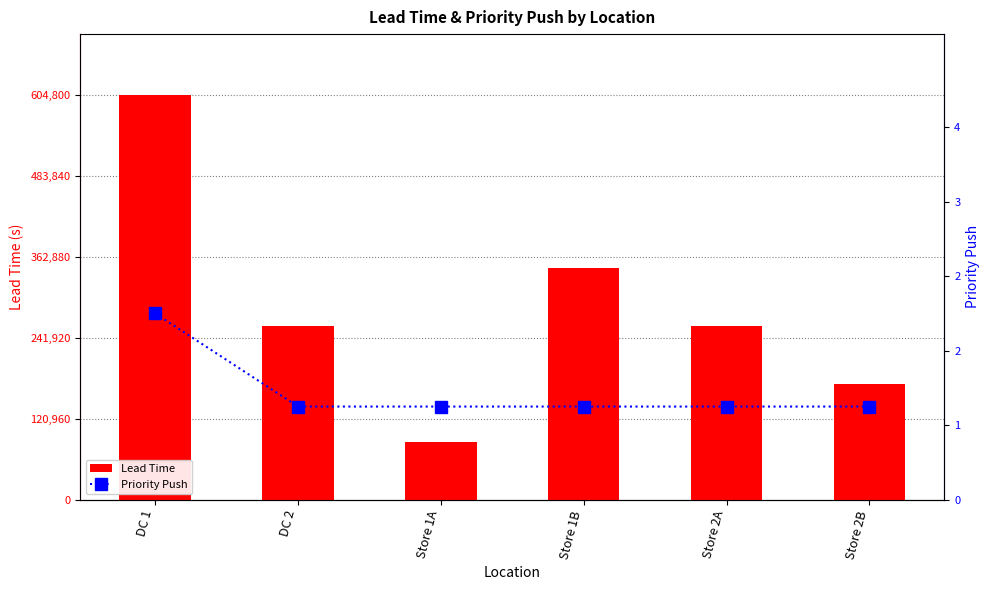

Are the bars grouped side by side (vs. stacked)?

Yes